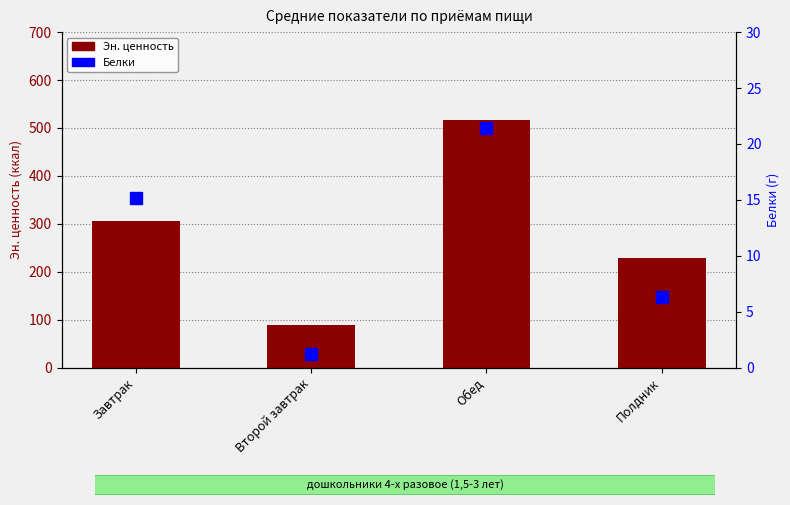

True or false: Эн. ценность has a value of 516.7 at Обед.

True